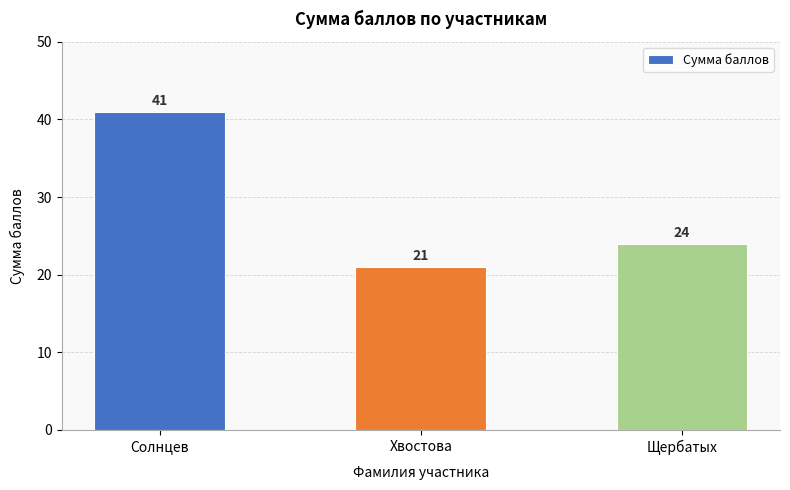

Reading left to right, what are all the values shown in this chart?

41	21	24